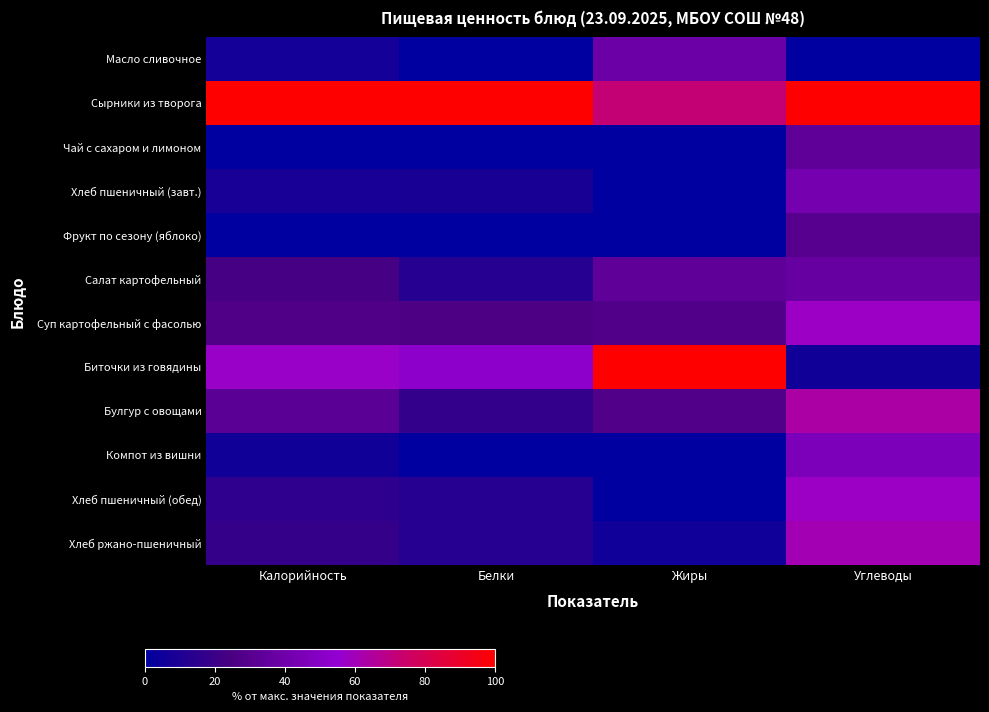

How many data points does each series have?

4